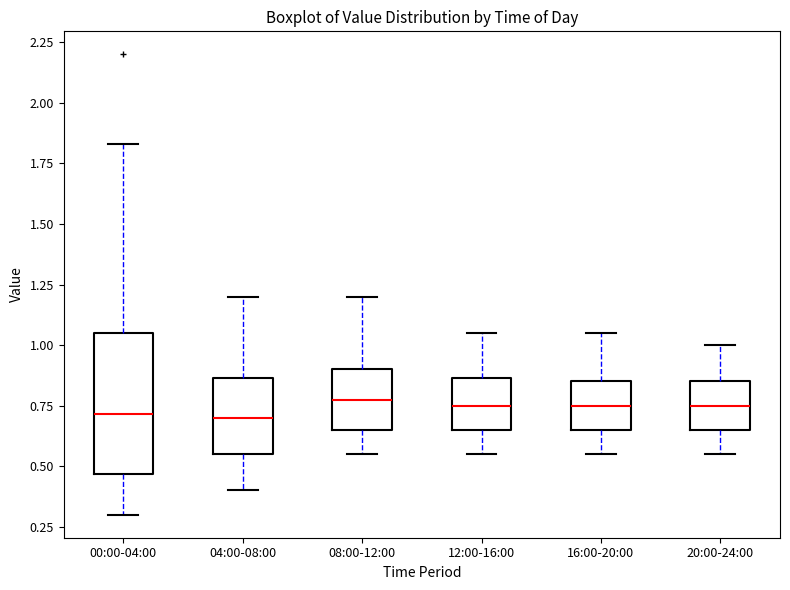

Reading left to right, read every box against the y-axis: the position of its median line, the range the box covers, and the ends of its whiskers. The values are not printed on the chart, so give them approximately, as read against the axis.

00:00-04:00: median 0.70, box 0.45 to 1.05, whiskers 0.30 to 1.85
04:00-08:00: median 0.70, box 0.55 to 0.85, whiskers 0.40 to 1.20
08:00-12:00: median 0.80, box 0.65 to 0.90, whiskers 0.55 to 1.20
12:00-16:00: median 0.75, box 0.65 to 0.85, whiskers 0.55 to 1.05
16:00-20:00: median 0.75, box 0.65 to 0.85, whiskers 0.55 to 1.05
20:00-24:00: median 0.75, box 0.65 to 0.85, whiskers 0.55 to 1.00